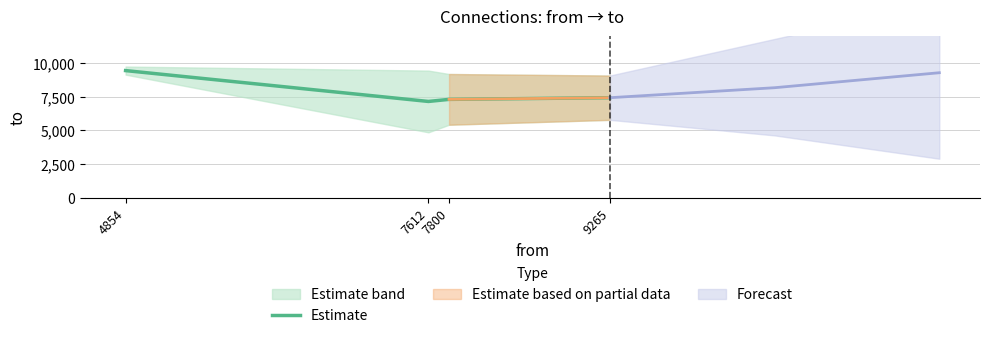

True or false: the data shows 9443.0 at 4854.

True